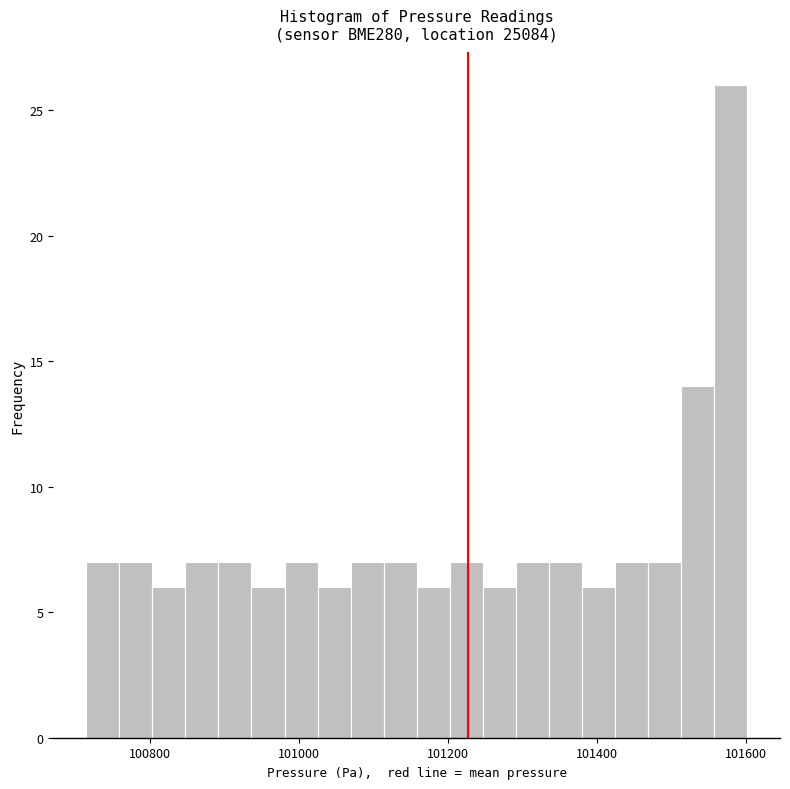

Read against the x-axis, roughly where is the centre of the tallest bar?

101580